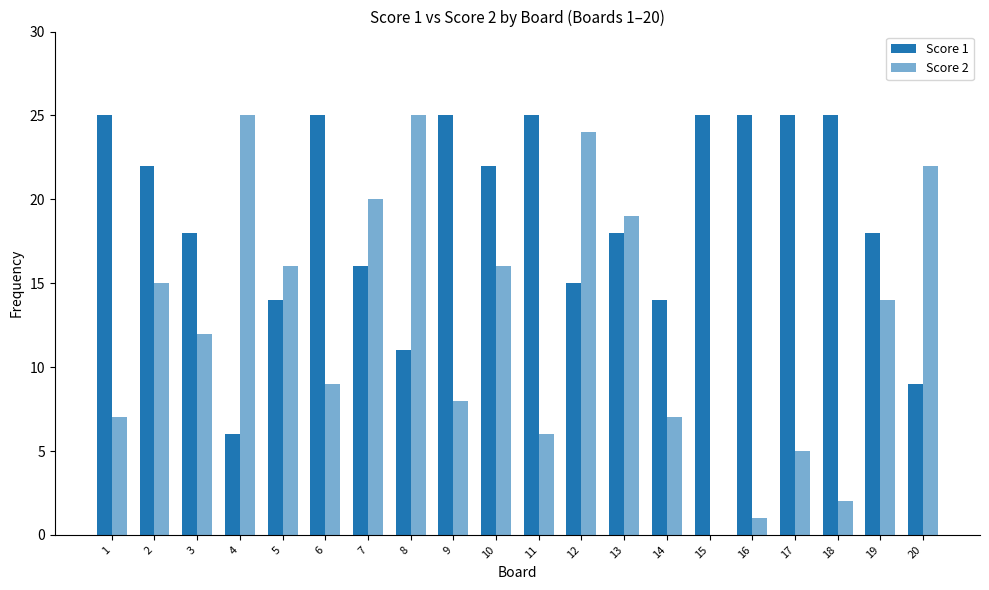

At how many categories does at least one series exceed 18?

16